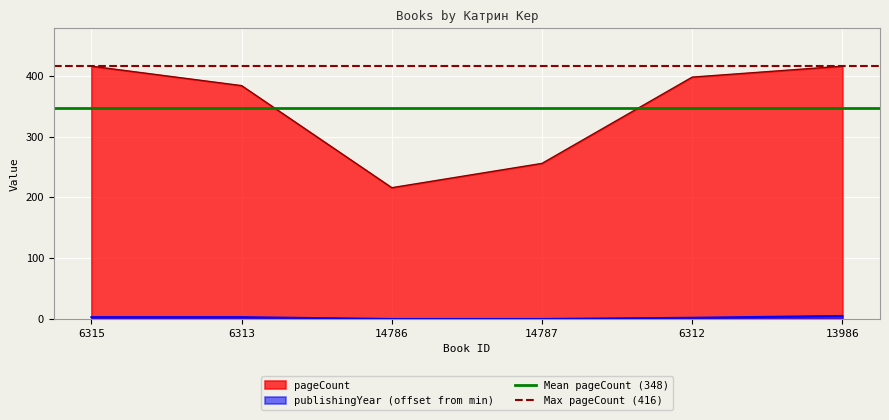

Which category has the lowest value in the pageCount series?

14786